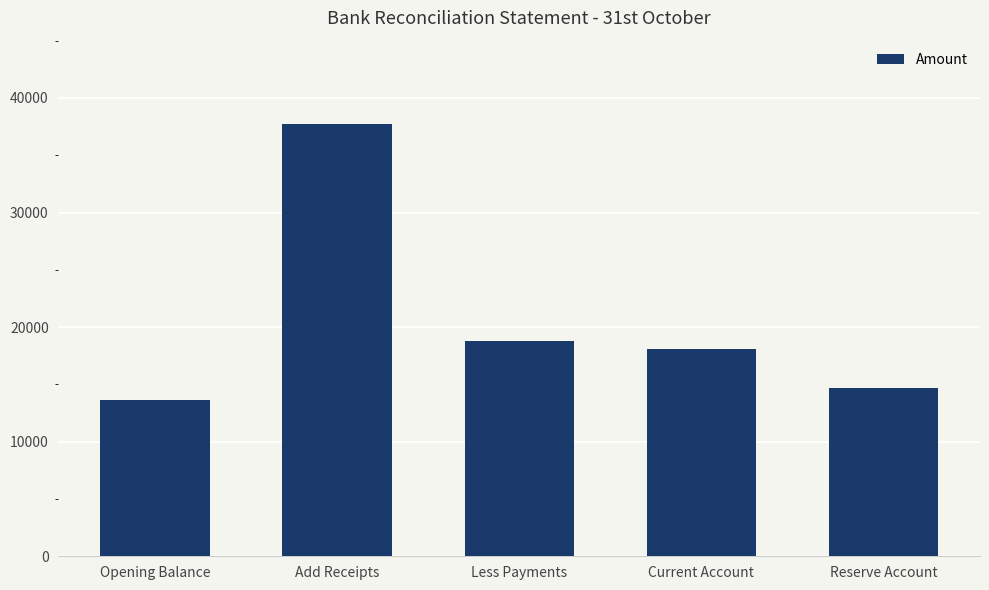

True or false: the data shows 18776.7 at Less Payments.

True